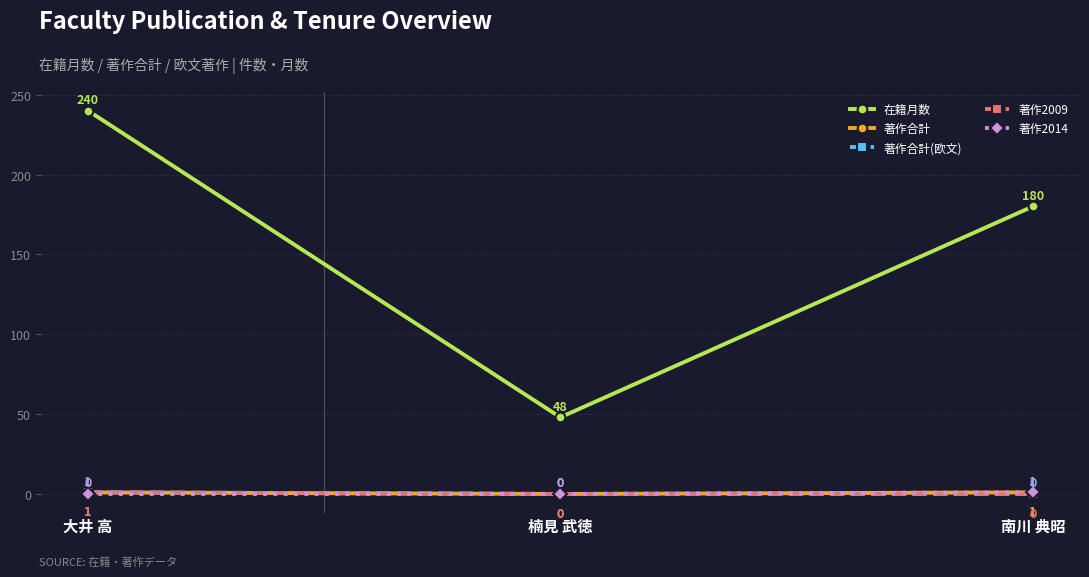

What is the sum of all 著作2009 values?

1